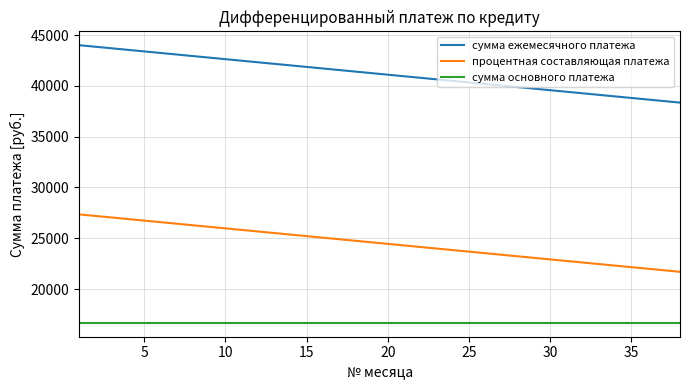

True or false: сумма ежемесячного платежа and процентная составляющая платежа cross at least once.

False